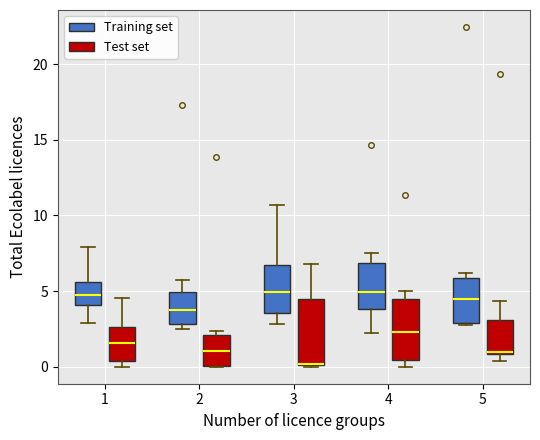

Where is the upper edge of the box for 1 (Test set) on the y-axis? The values are not printed on the chart, so give them approximately, as read against the axis.

2.5